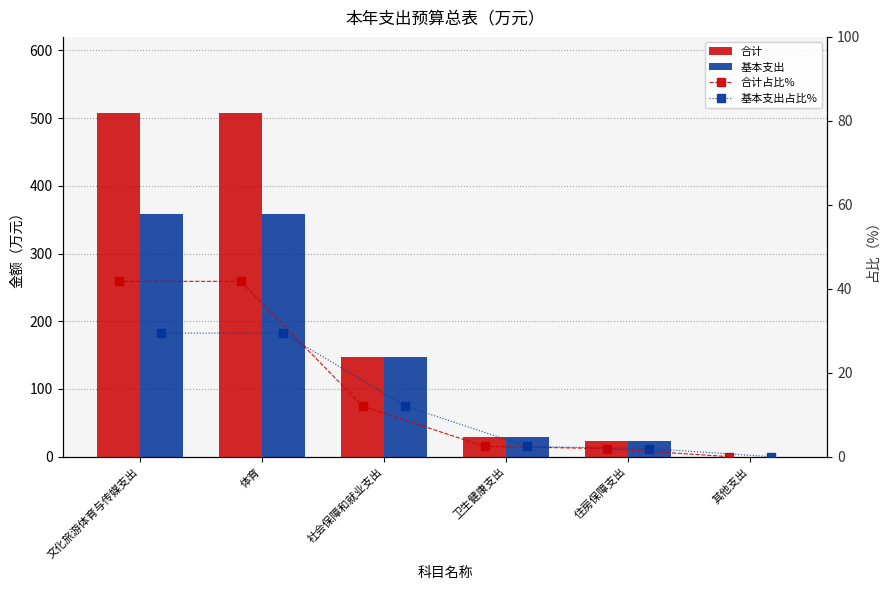

List the labels in order of 基本支出 value, largest first.

文化旅游体育与传媒支出, 体育, 社会保障和就业支出, 卫生健康支出, 住房保障支出, 其他支出